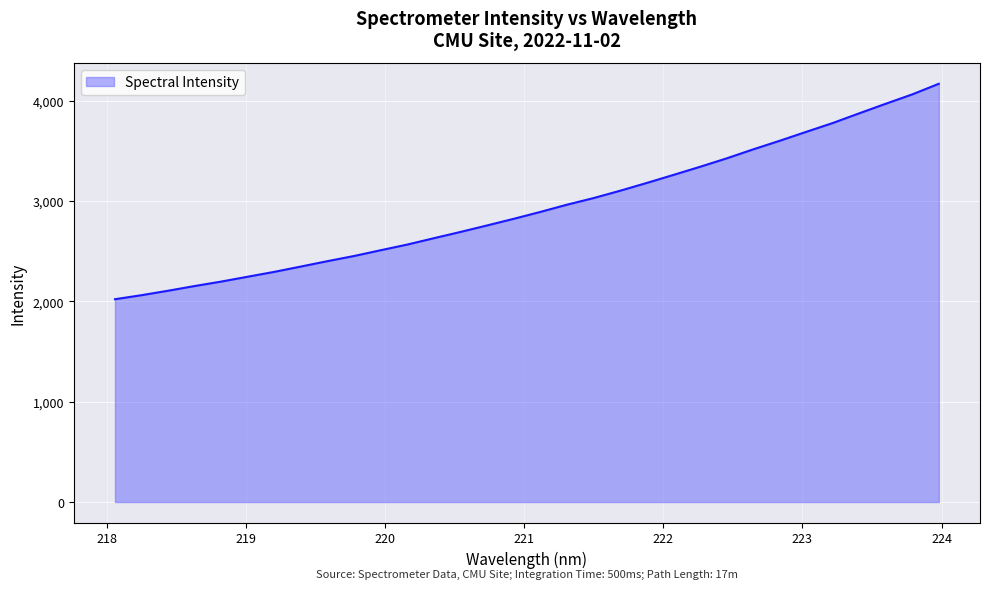

What is the smallest value displayed?

2021.9